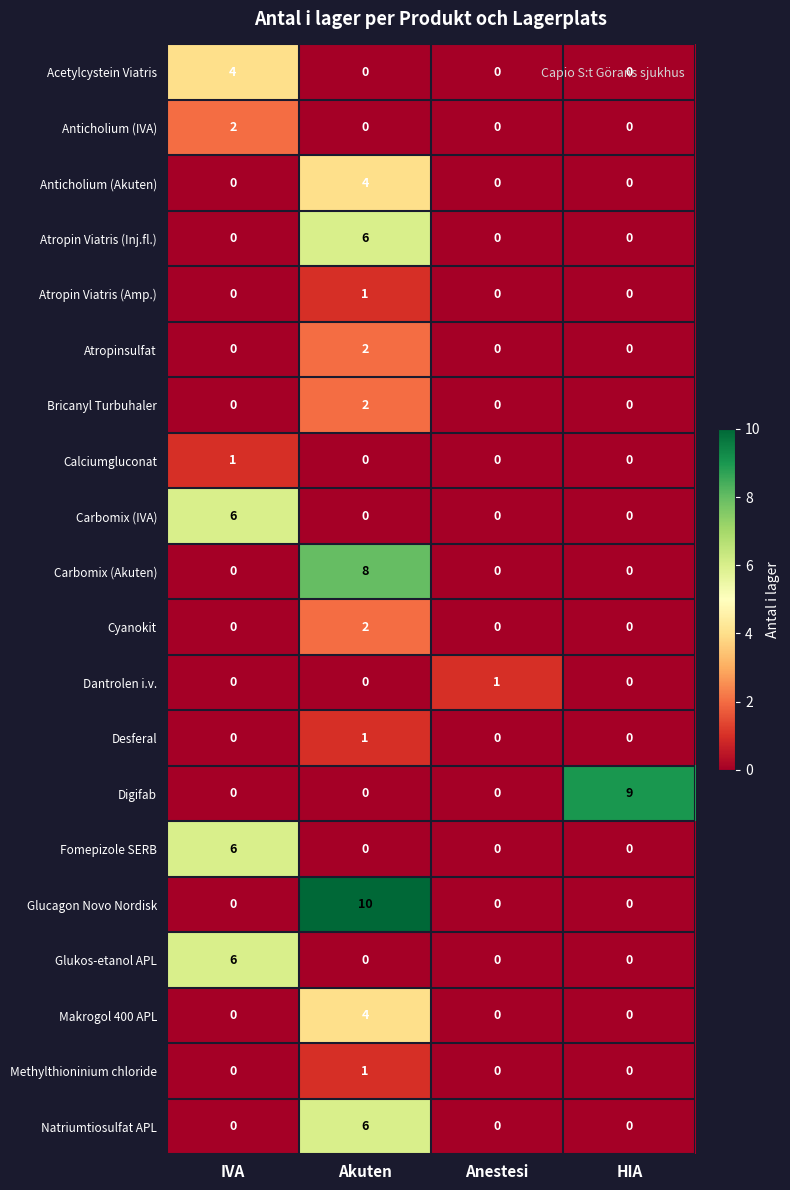

What is the difference between the highest and lowest values at IVA?

6